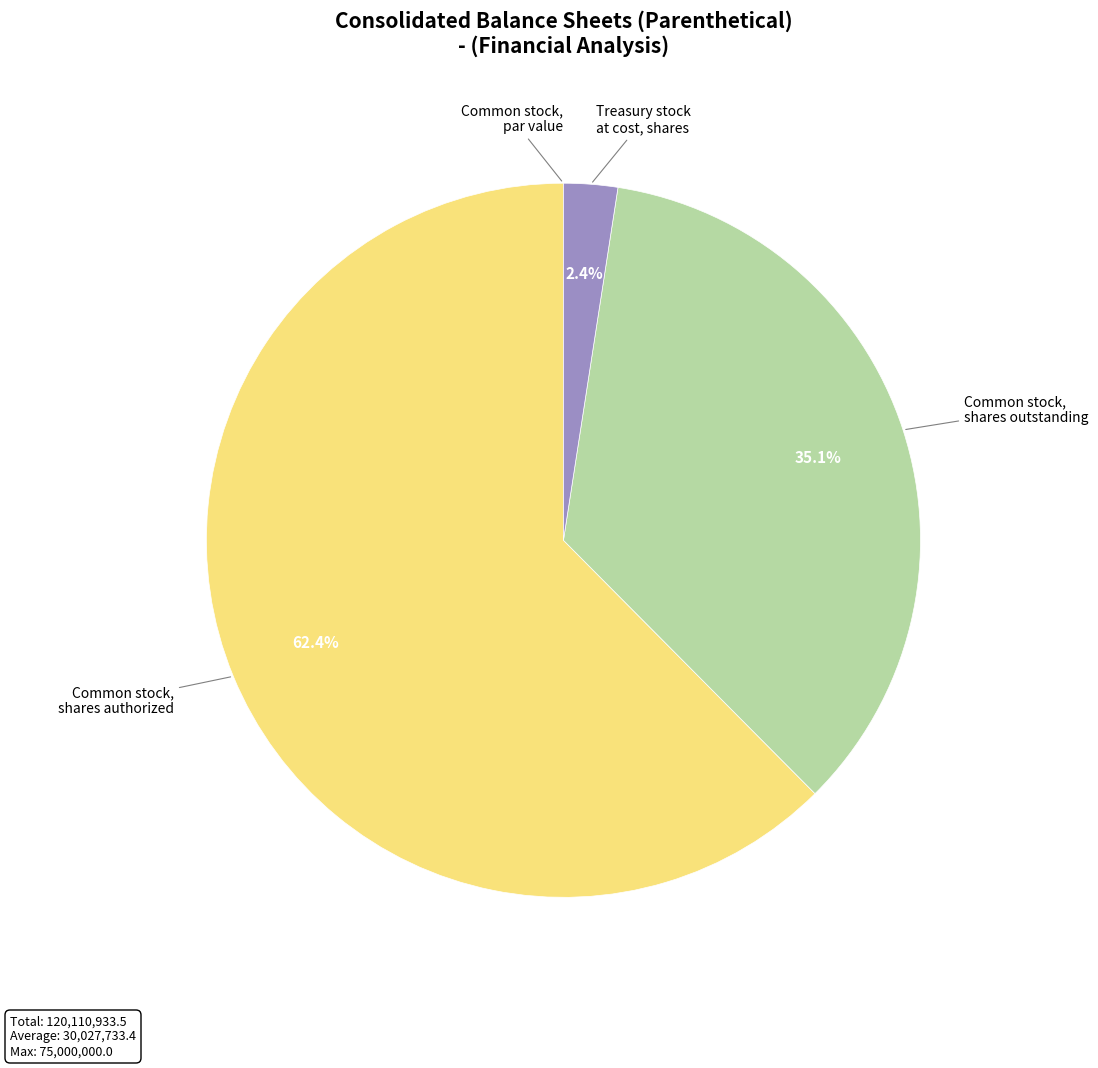

Do Common stock, shares outstanding and Common stock, shares authorized together represent more than half of the pie?

Yes